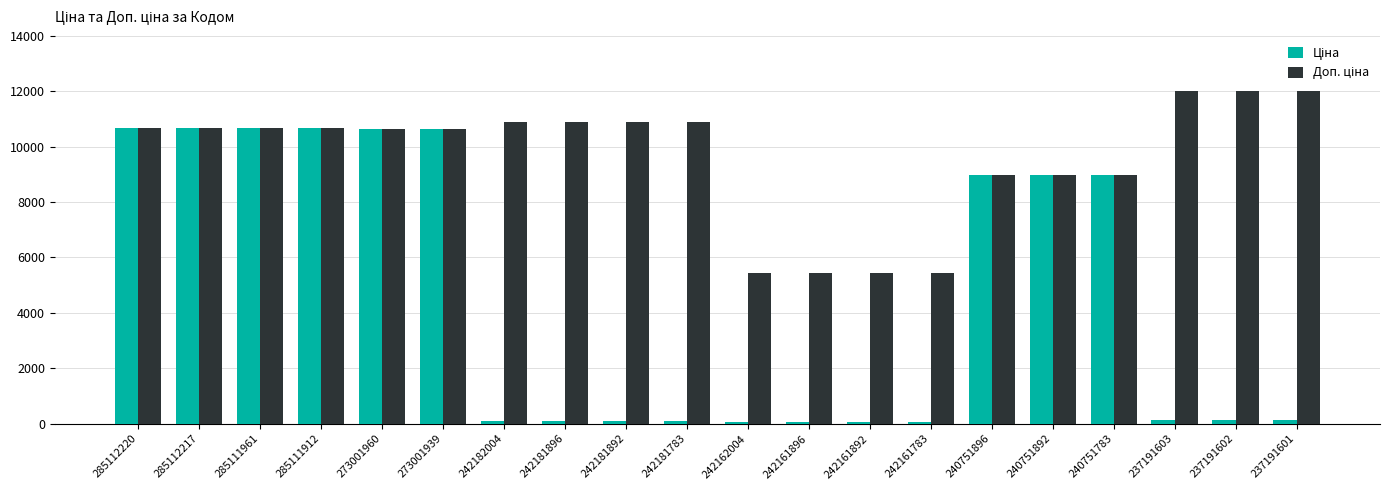

What is the total value across all series at 285111912?

21381.8